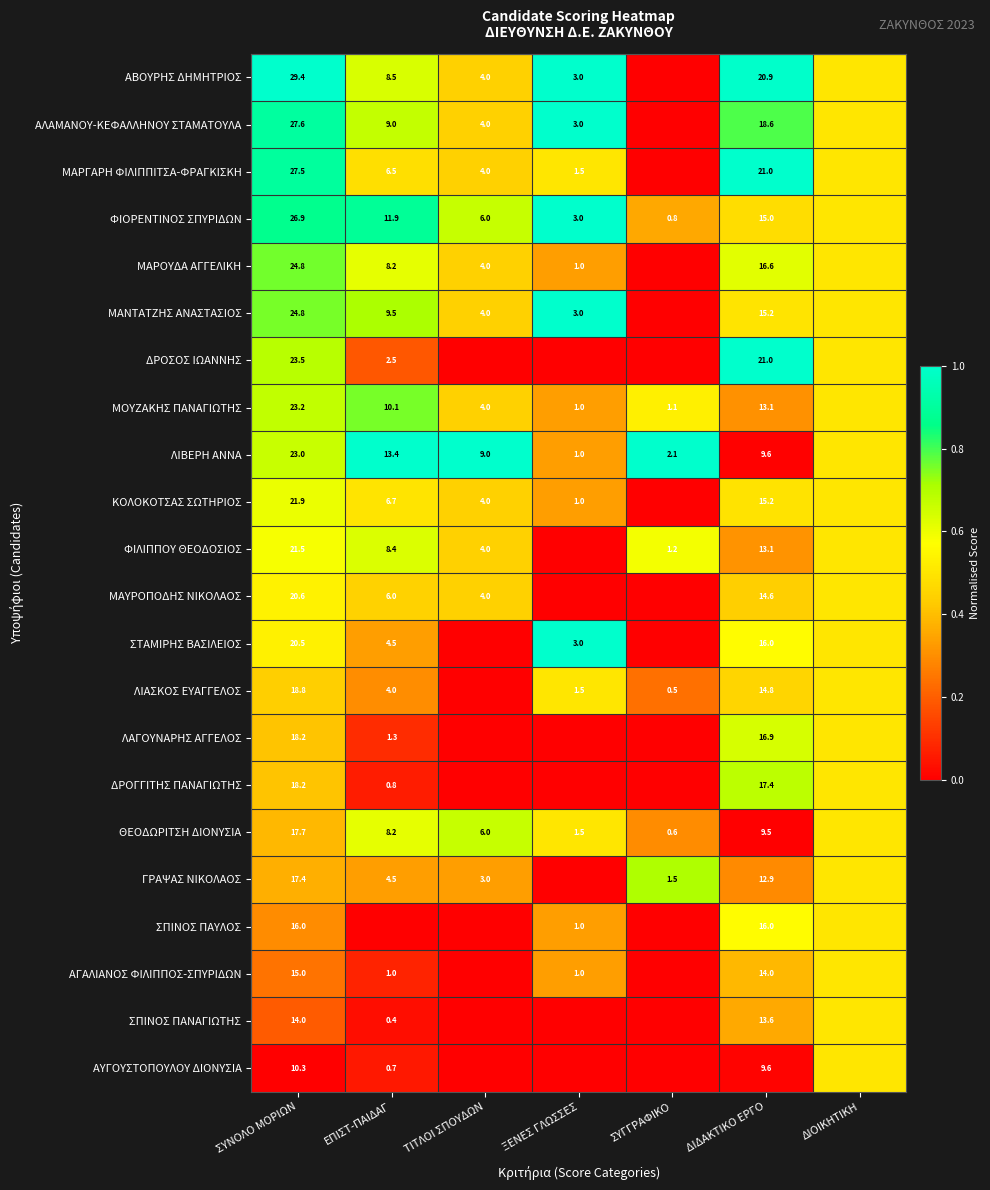

Is the value of ΛΙΒΕΡΗ ΑΝΝΑ at ΕΠΙΣΤ-ΠΑΙΔΑΓ greater than the value of ΓΡΑΨΑΣ ΝΙΚΟΛΑΟΣ at ΔΙΔΑΚΤΙΚΟ ΕΡΓΟ?

Yes